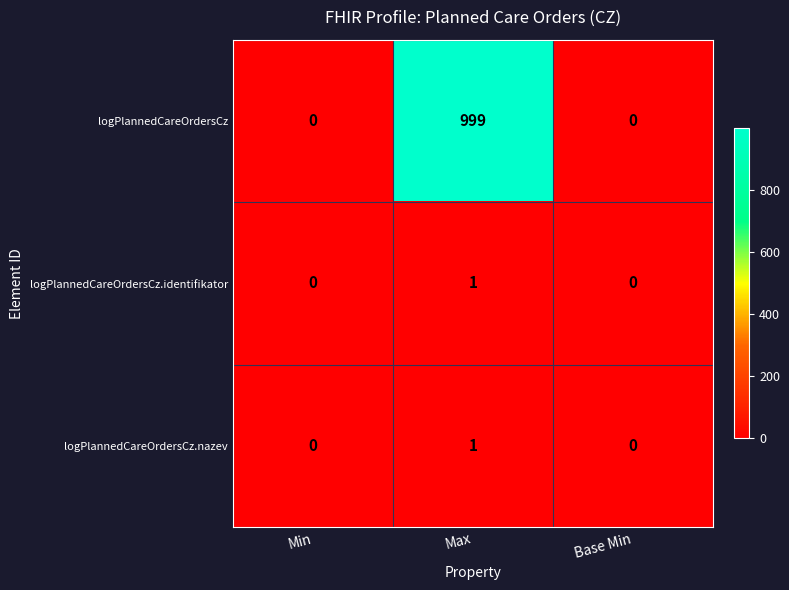

How many logPlannedCareOrdersCz.identifikator values are between 0 and 1?

3